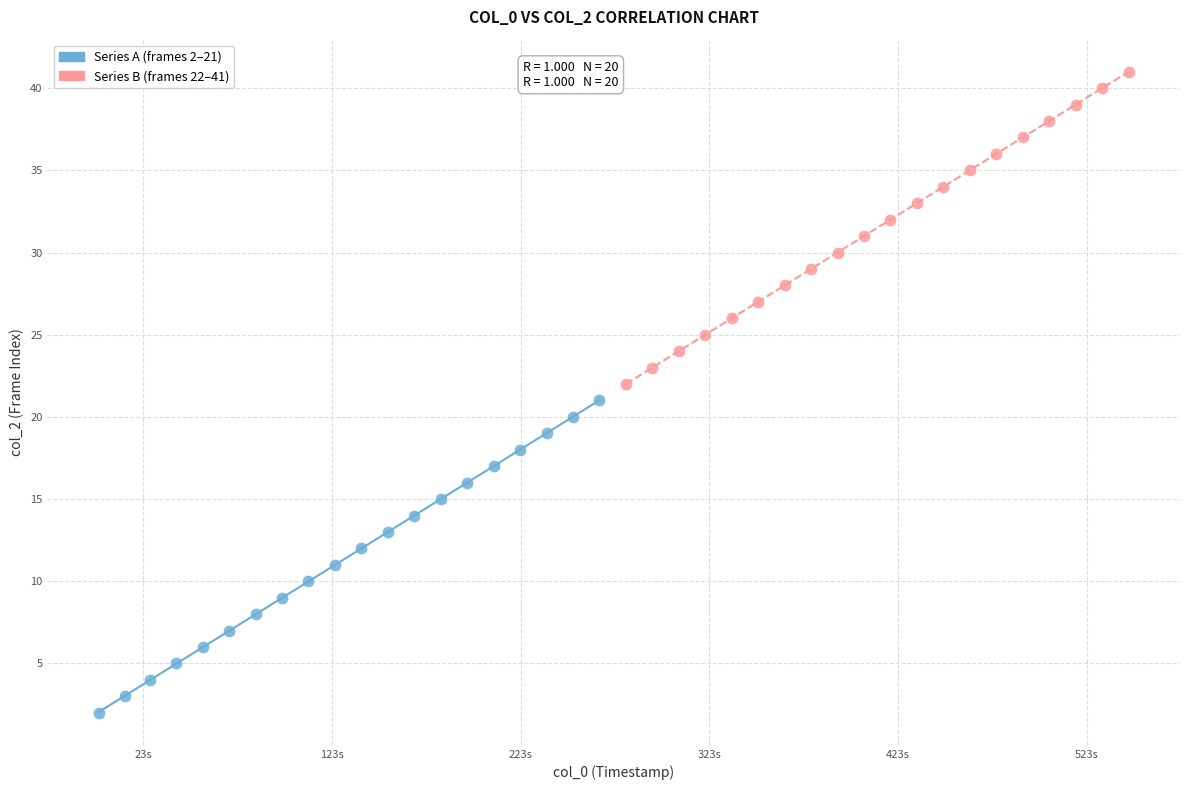

Which series contains the lowest Y value?

Series A (frames 2–21)